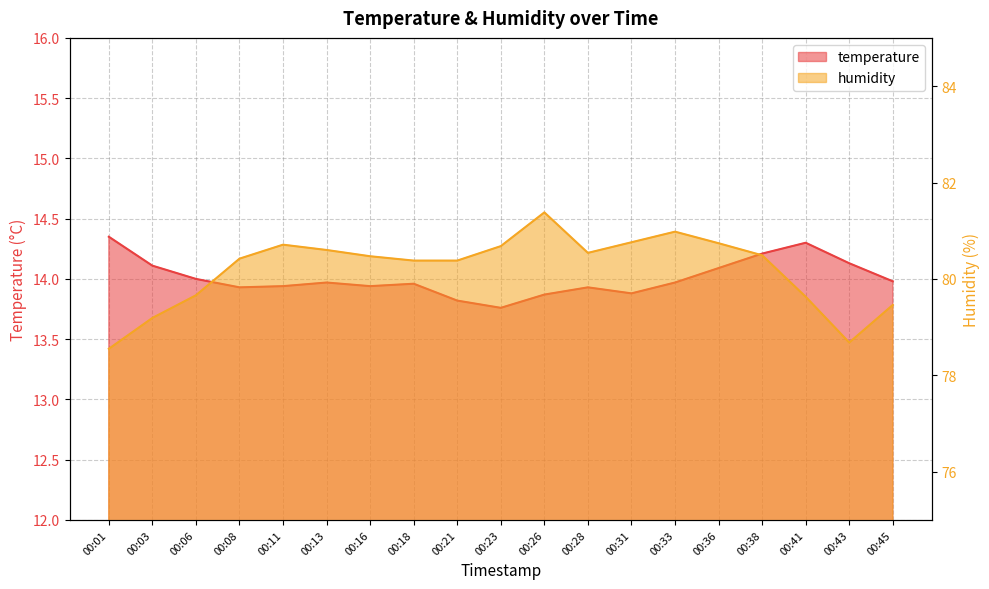

Which series has the largest total across all categories?

humidity